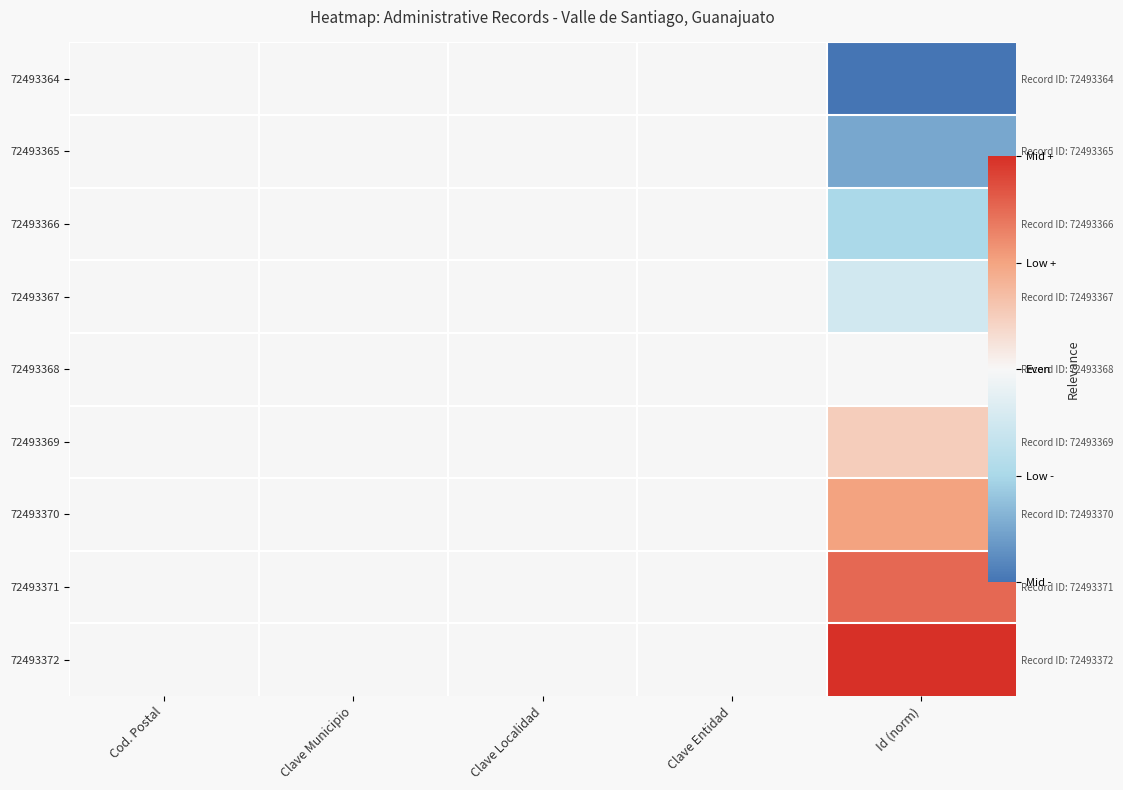

Is the value of 72493364 at Clave Municipio greater than the value of 72493365 at Id (norm)?

Yes